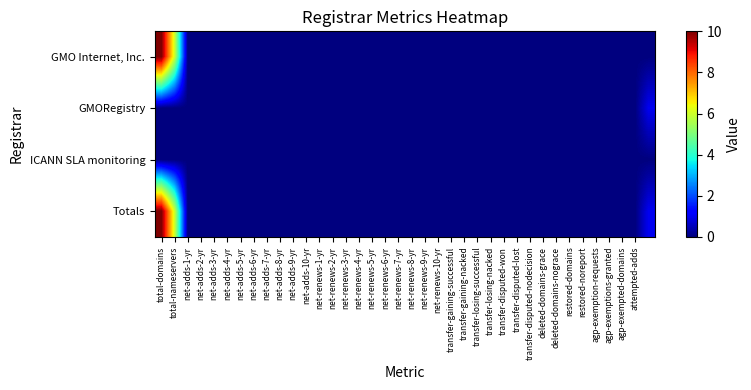

Count the number of categories in the chart.

38